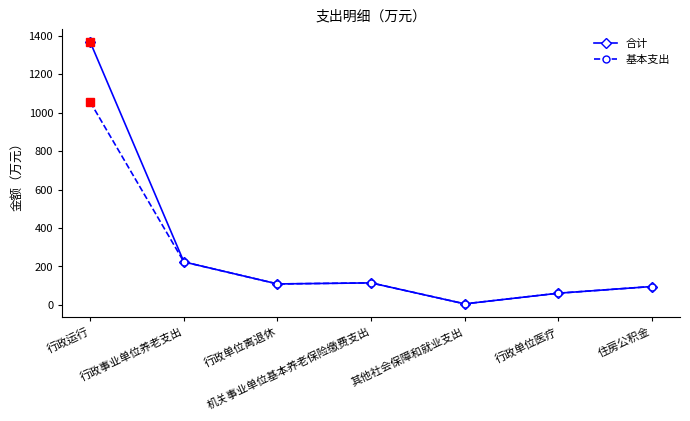

What is the maximum value shown in the chart?

1366.5